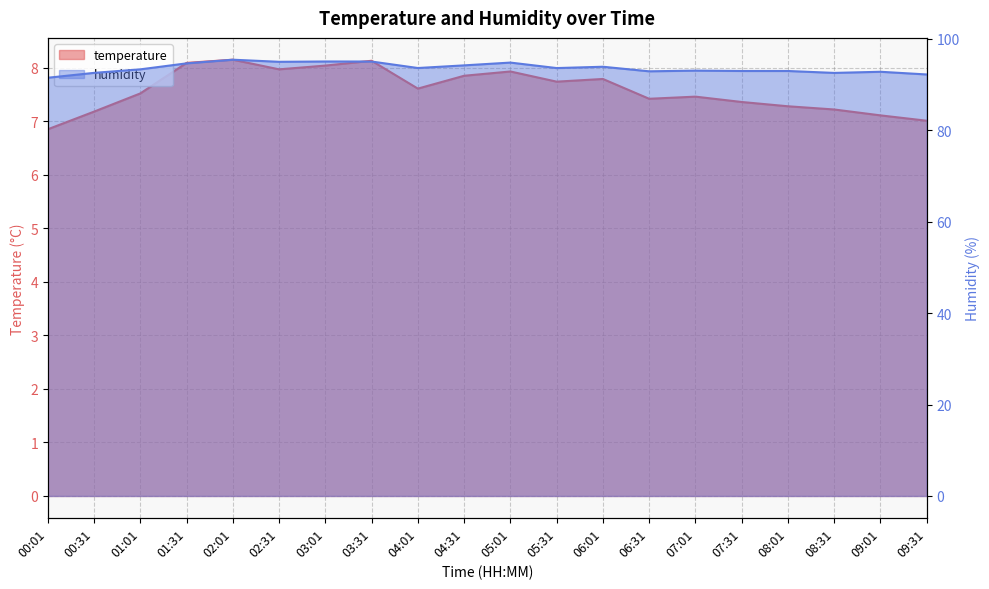

What is the minimum value shown in the chart?

6.8